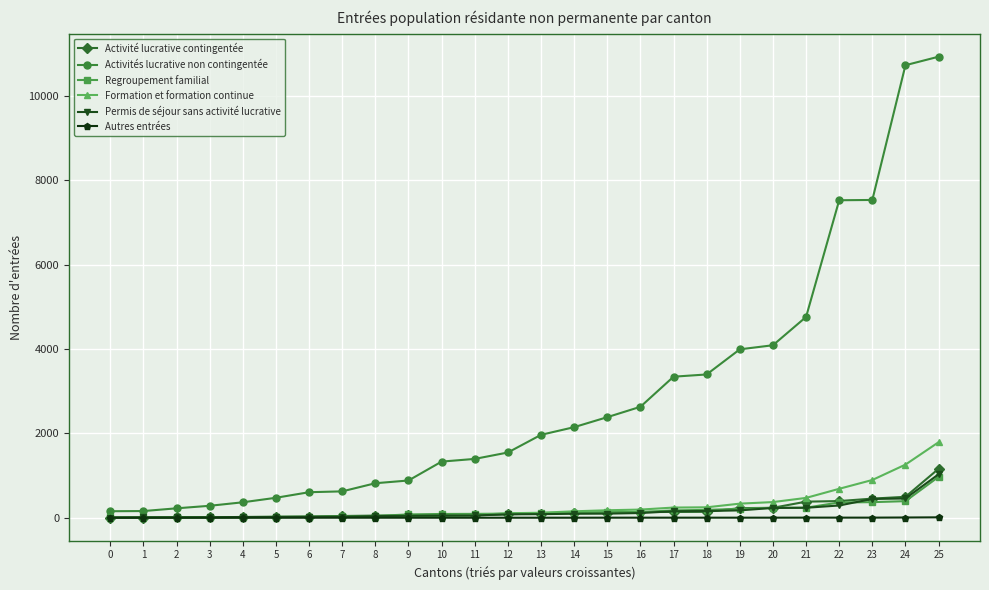

What is the sum of all Regroupement familial values?

4167